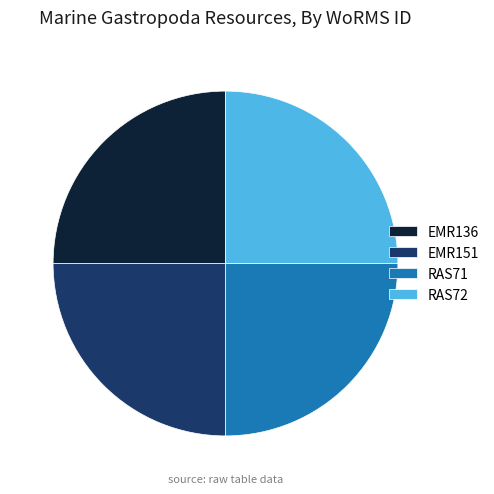

How many segments does this pie chart have?

4